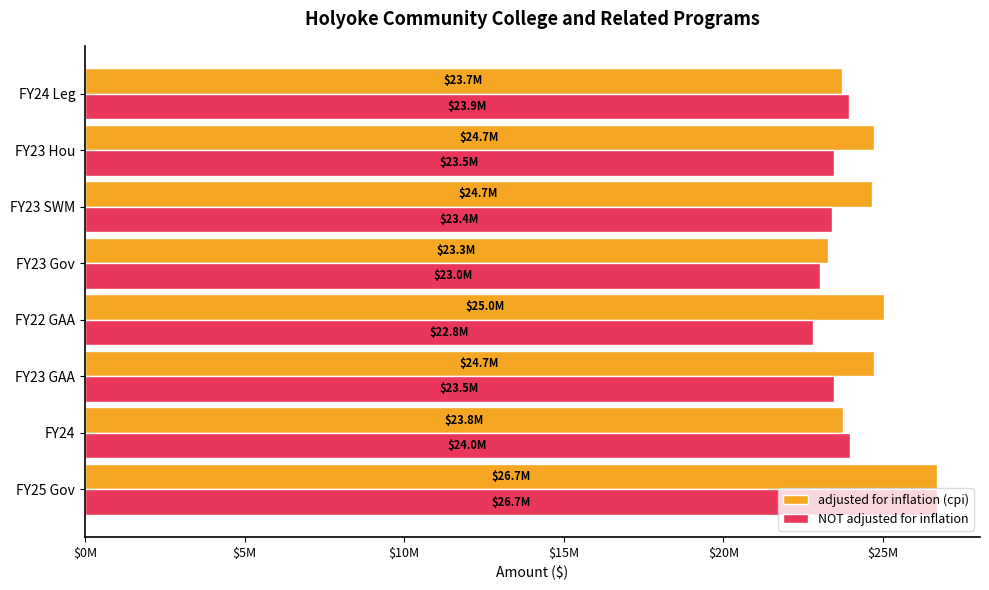

List the series in order of their overall mean, highest first.

adjusted for inflation (cpi), NOT adjusted for inflation